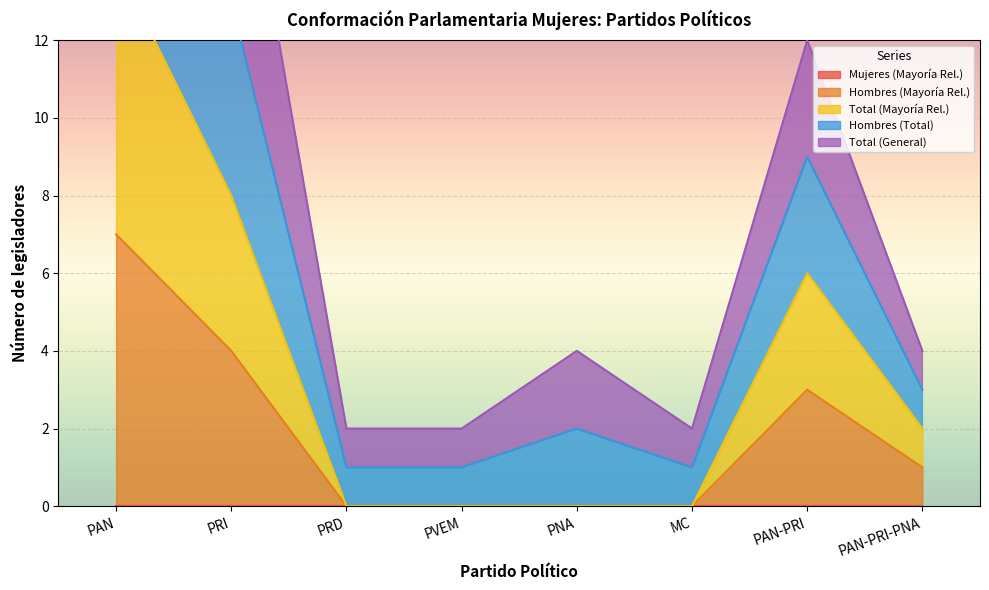

What is the difference between the maximum and second lowest values in the Hombres (Total) series?

31